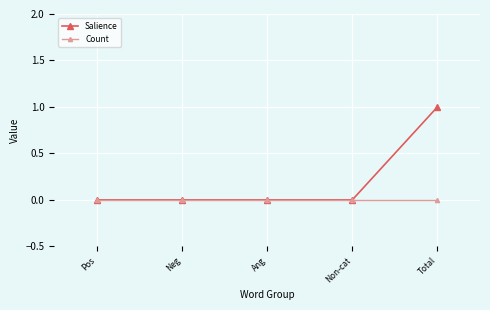

List the series in order of their peak value, lowest first.

Count, Salience